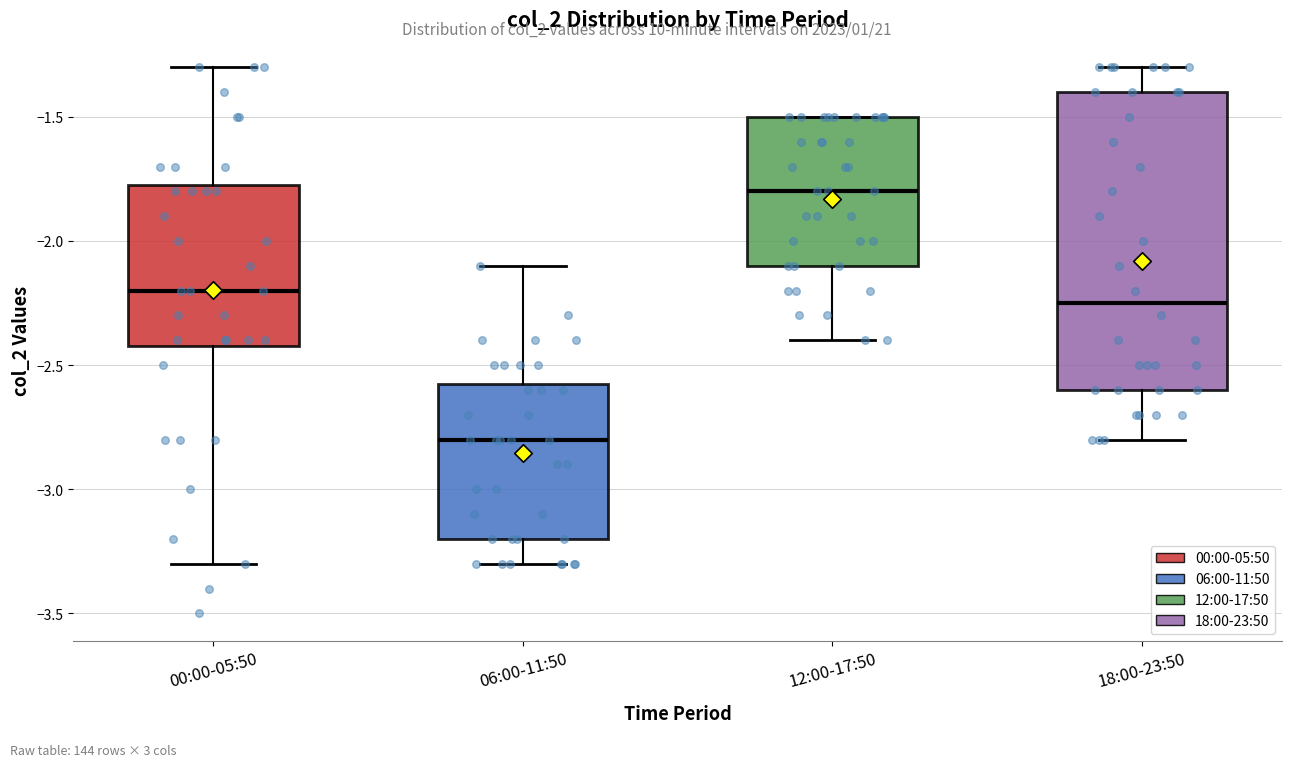

Where does the median line of the box for 06:00-11:50 sit on the y-axis? The values are not printed on the chart, so give them approximately, as read against the axis.

-2.80